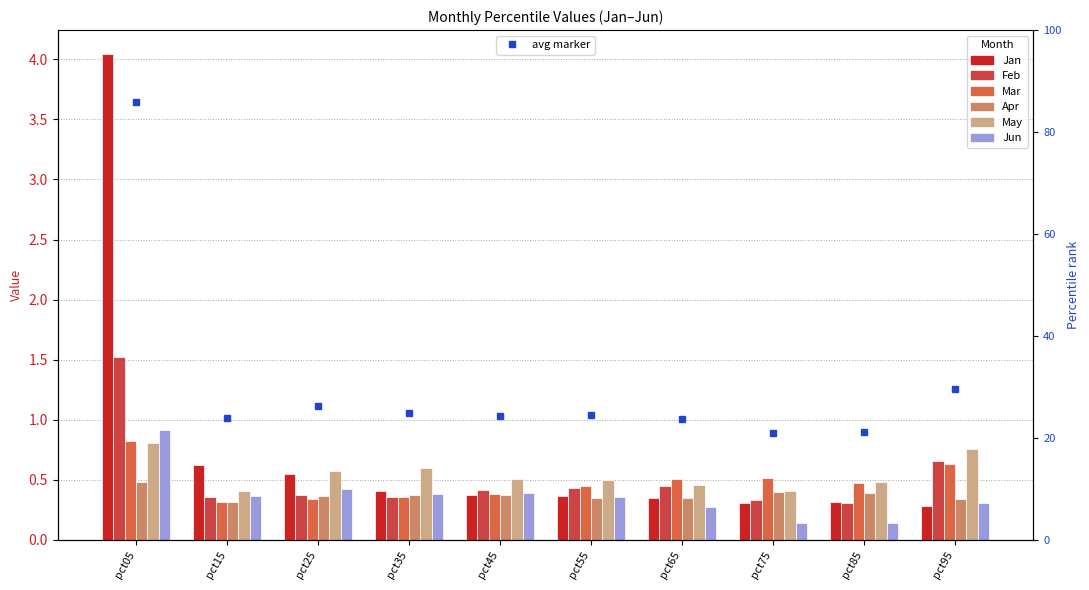

Which series has the largest range (max minus min)?

Jan